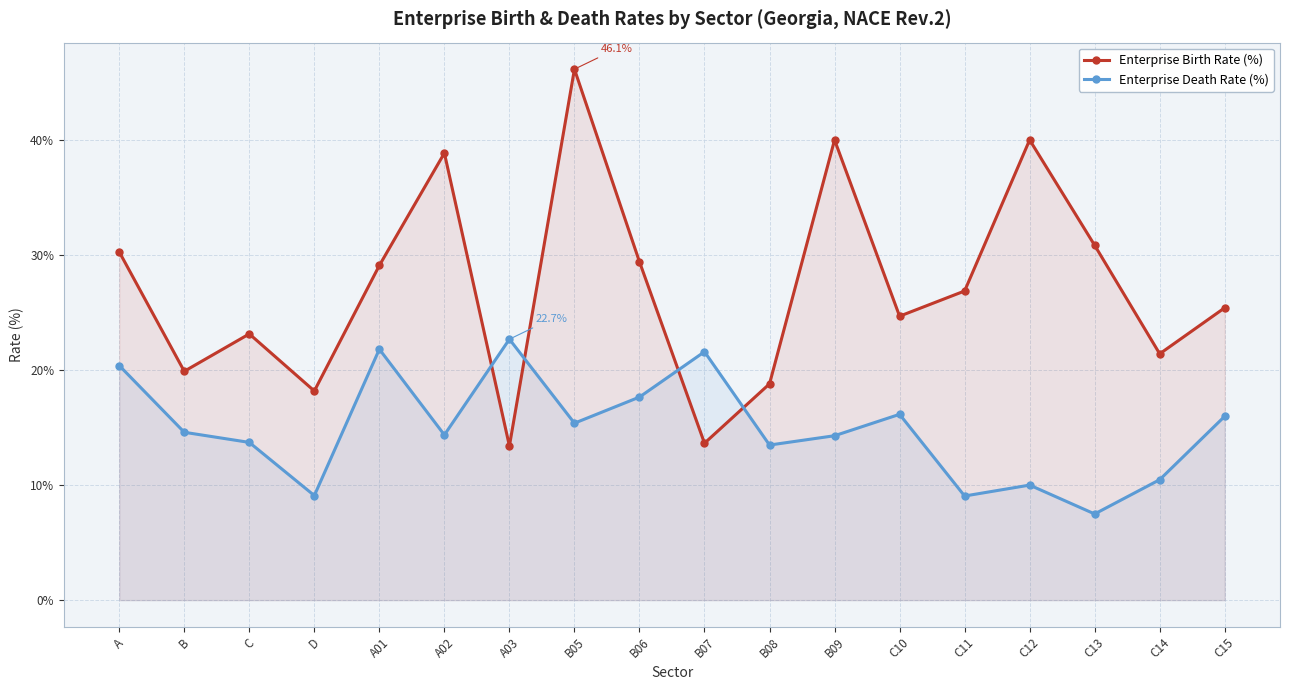

True or false: Enterprise Death Rate (%) and Enterprise Birth Rate (%) cross at least once.

True